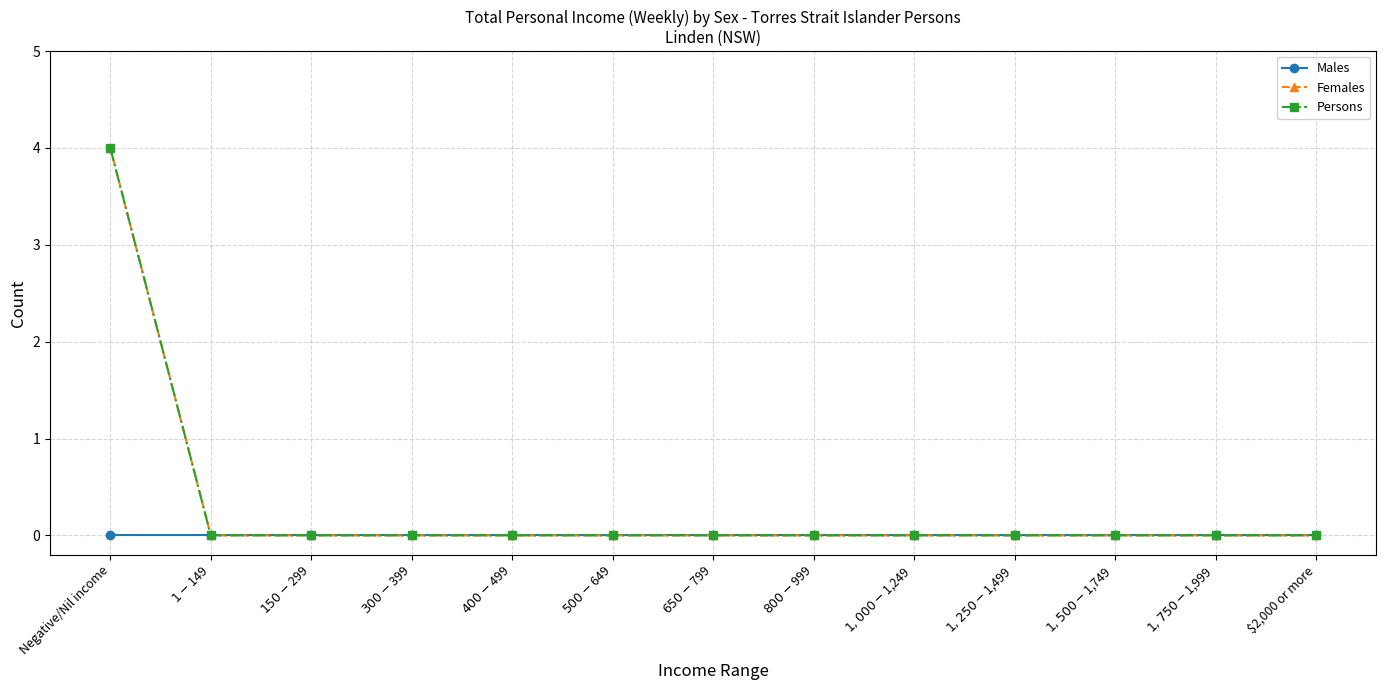

Between $150-$299 and $2,000 or more, which series saw the biggest shift?

Males